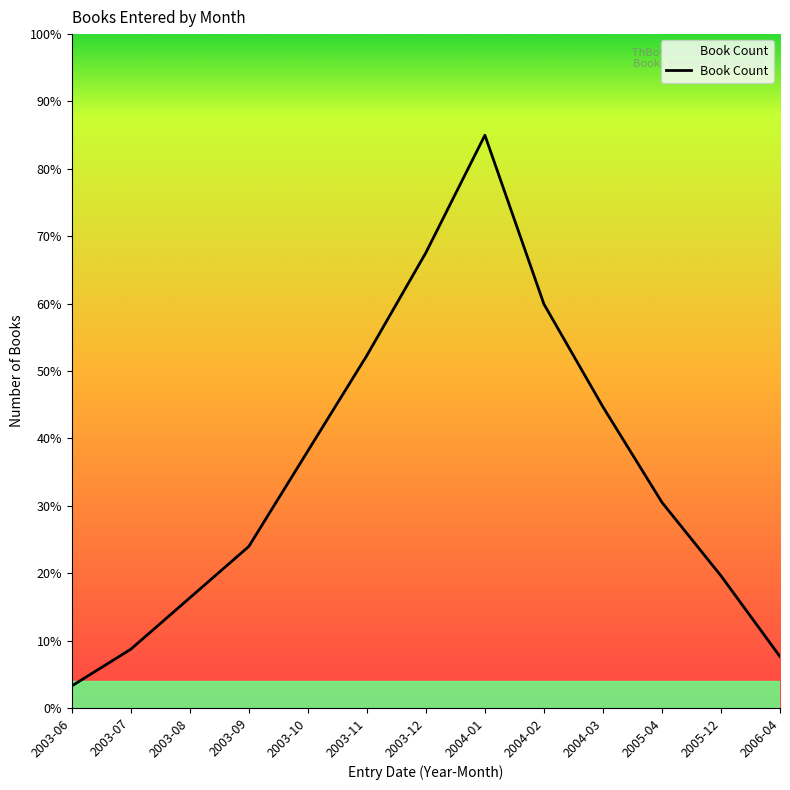

What is the maximum value shown in the chart?

85.0